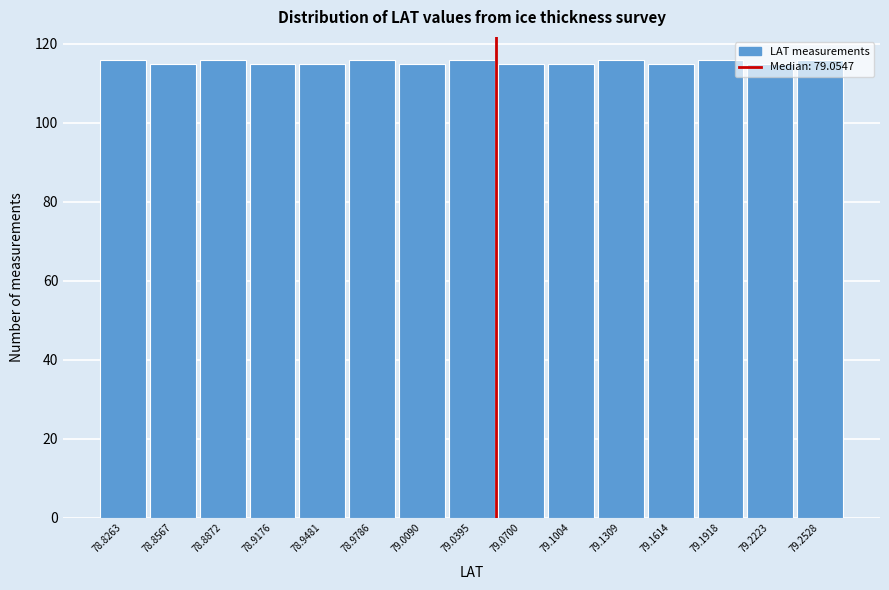

What is the average value?

115